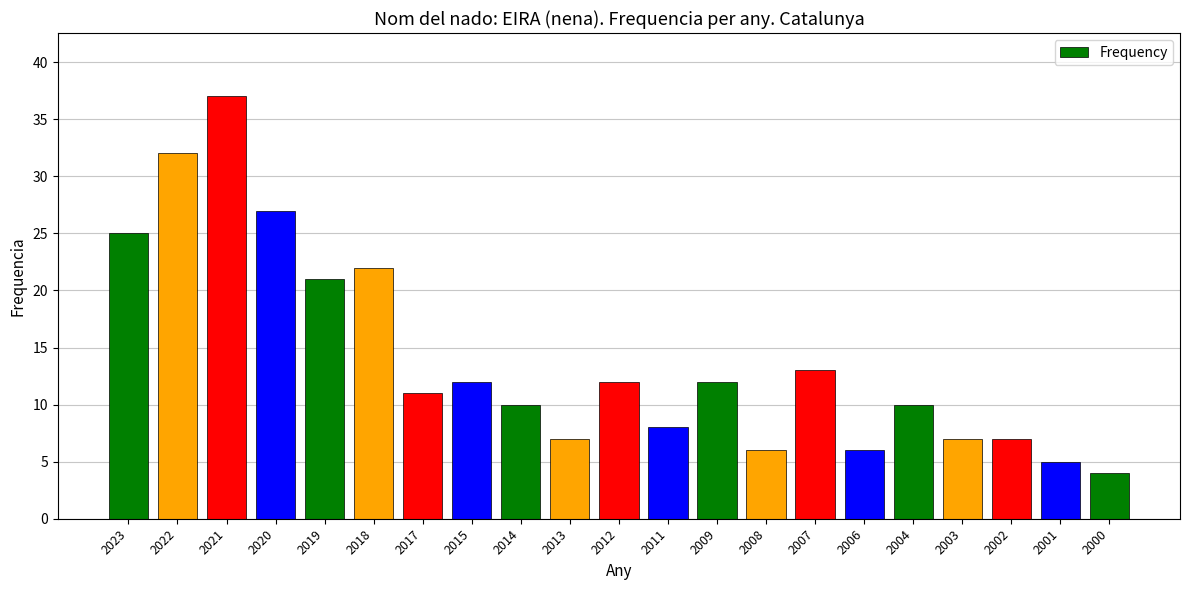

What is the minimum value shown in the chart?

4